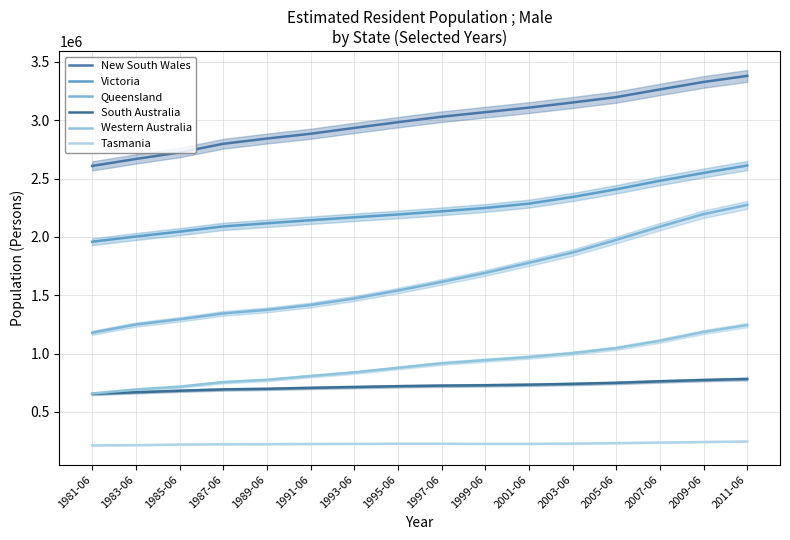

Is this an area chart (filled region under the line)?

No